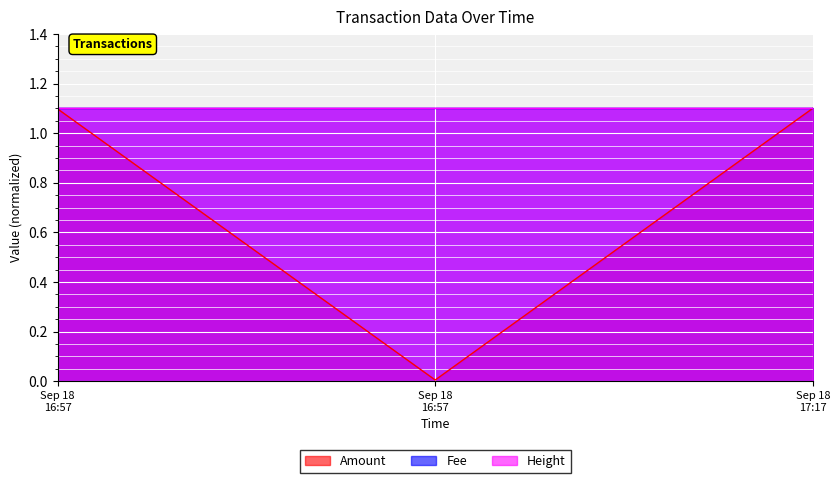

Count the Height values in the range 1 to 2.

3